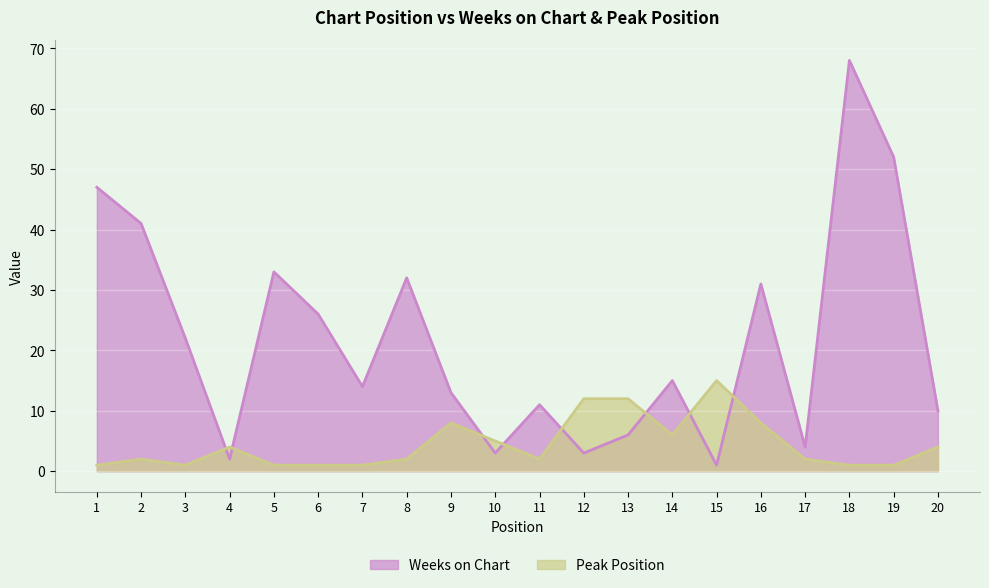

List the series in order of their overall mean, highest first.

Weeks on Chart, Peak Position